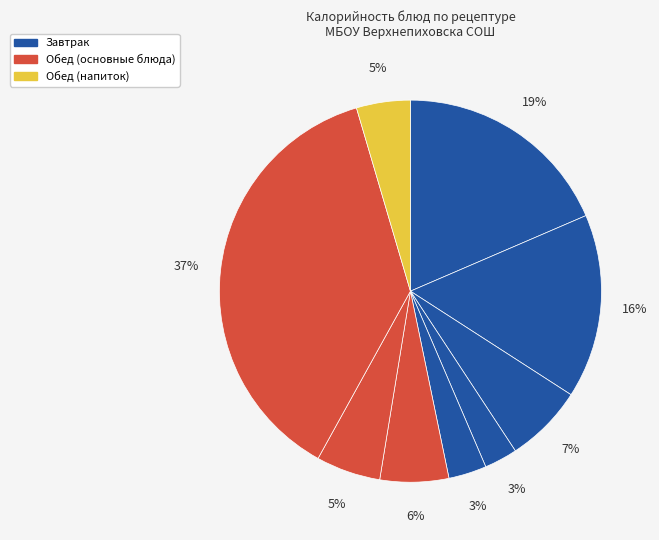

How many slices are in this pie chart?

9